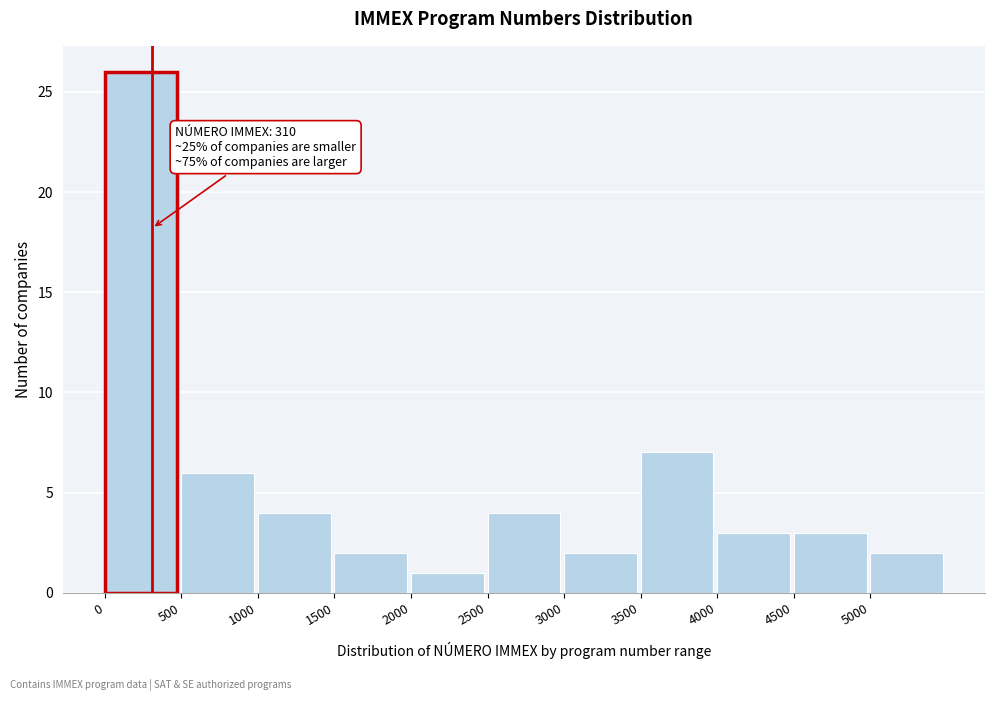

Over which range of the x-axis is the bar tallest?

0 to 500